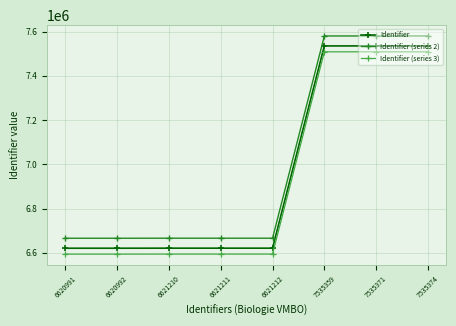

The Identifier series shows 6621210.0 at 6621210. True or false?

True